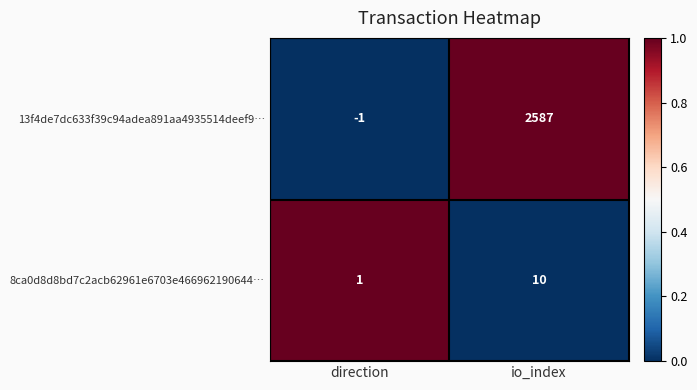

Is it true that 8ca0d8d8bd7c2acb62961e6703e466962190644… equals 10 at io_index?

True